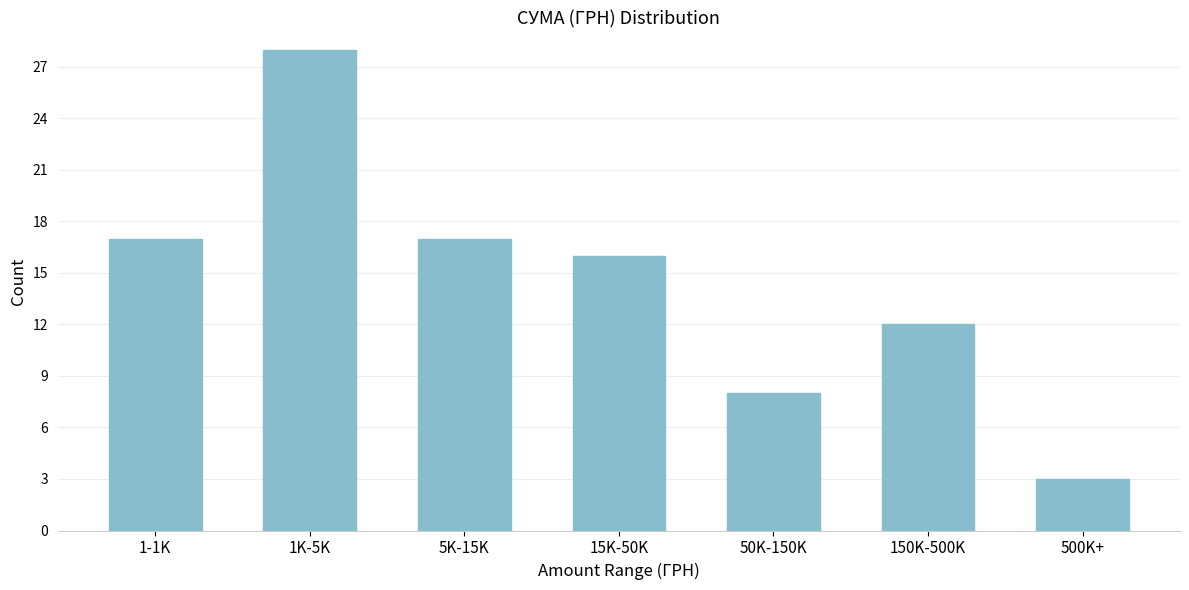

Reading left to right, extract all data points from this chart.

17	28	17	16	8	12	3